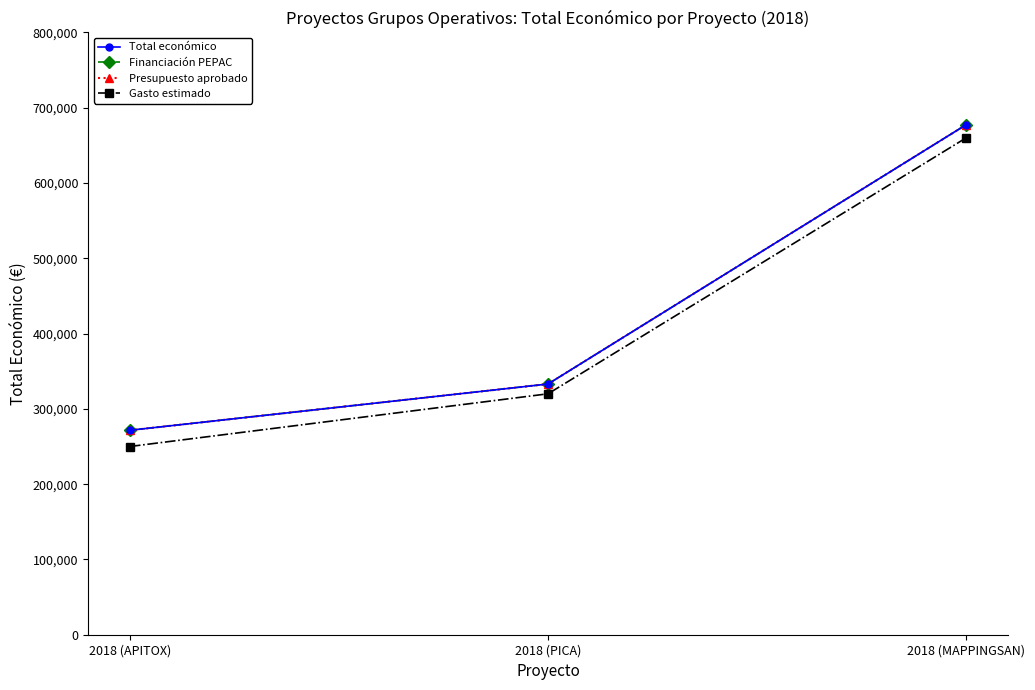

What is the label of the 2nd point from the right?

2018 (PICA)